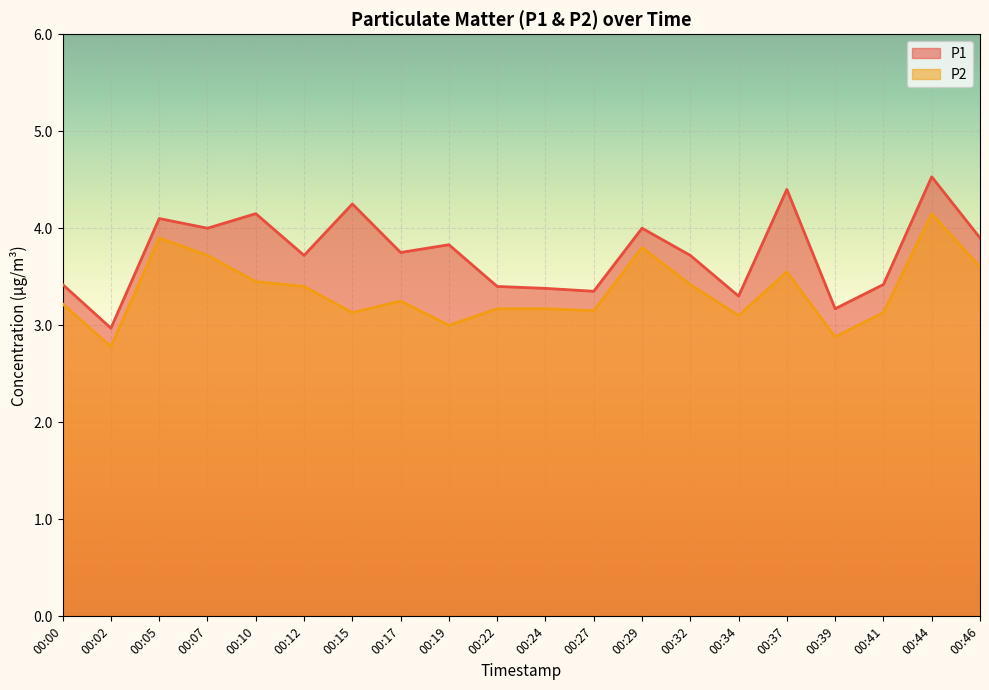

What is the maximum value shown in the chart?

4.5